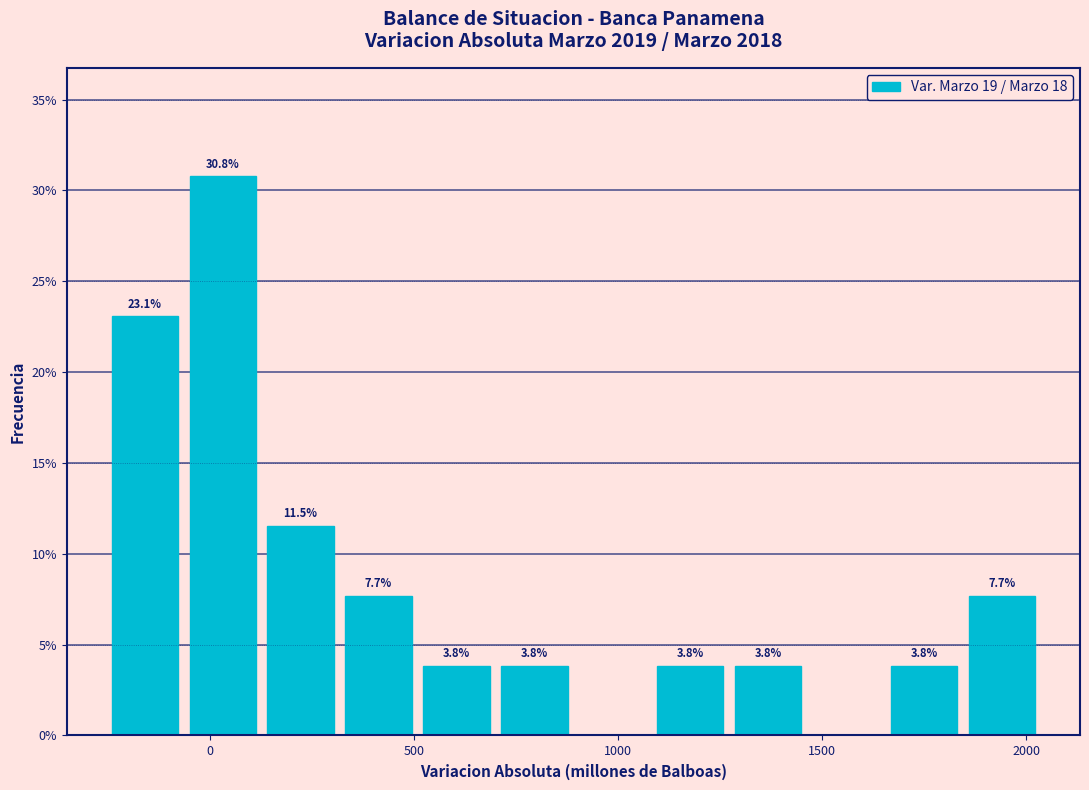

Read against the x-axis, roughly where is the centre of the tallest bar?

50